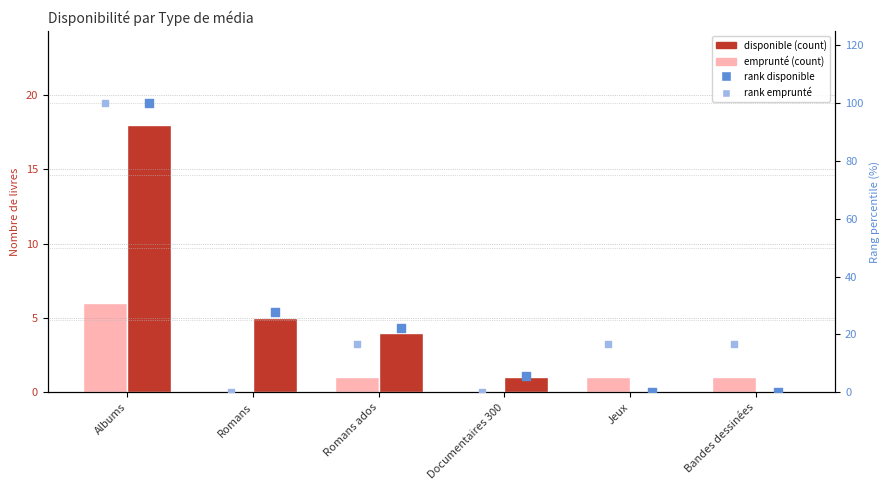

Is the value of emprunté at Bandes dessinées greater than the value of rank emprunté at Romans ados?

No